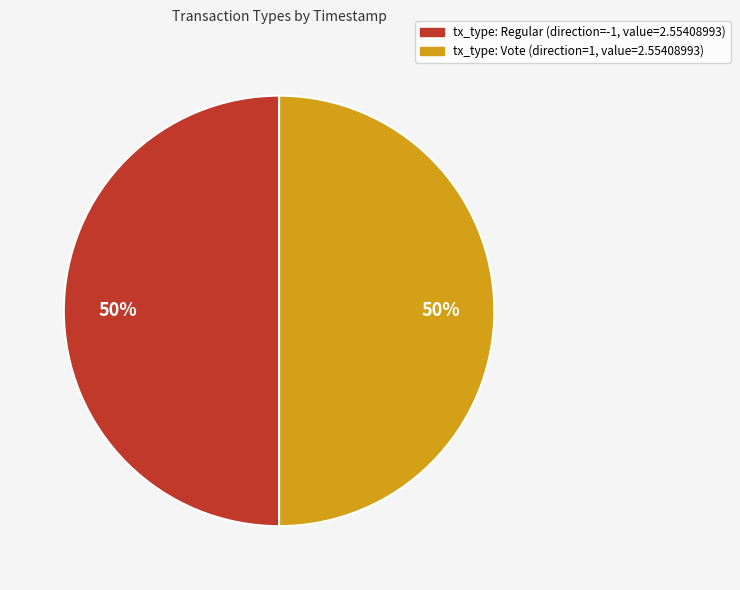

To the nearest percent, what is the average slice percentage?

50%